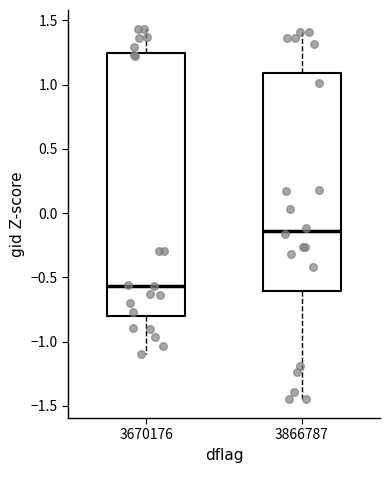

Where does the lower whisker of the box at x = 3670176 end on the y-axis? The values are not printed on the chart, so give them approximately, as read against the axis.

-1.10